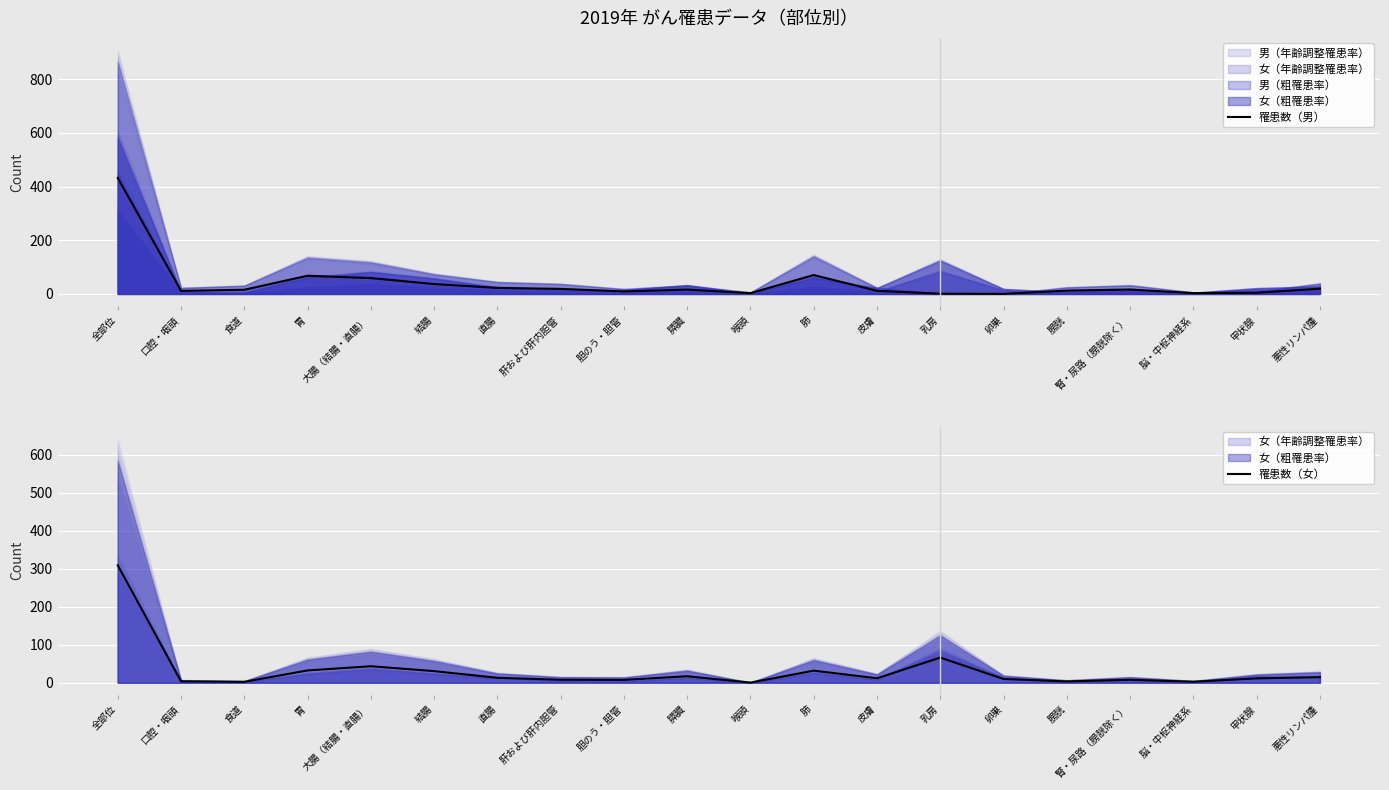

After their last crossing, which series has the higher values: 罹患数（女） or 罹患数（男）?

罹患数（男）